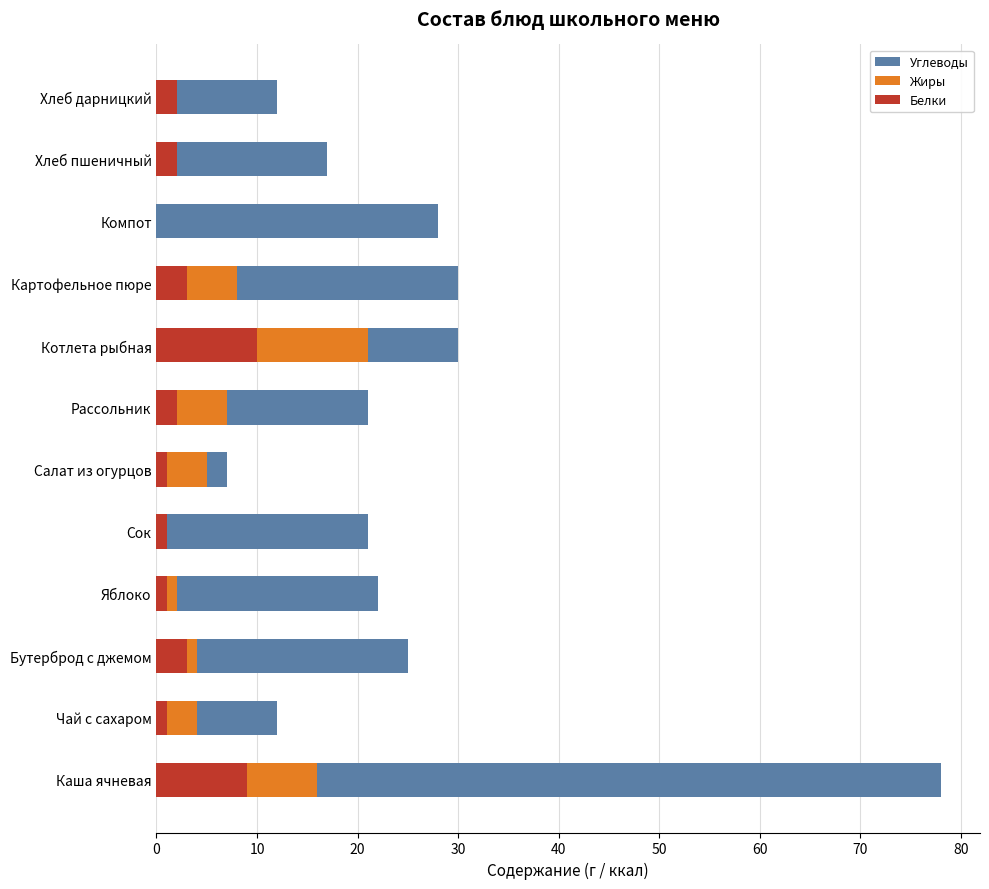

At which category is the sum across all series the highest?

Каша ячневая